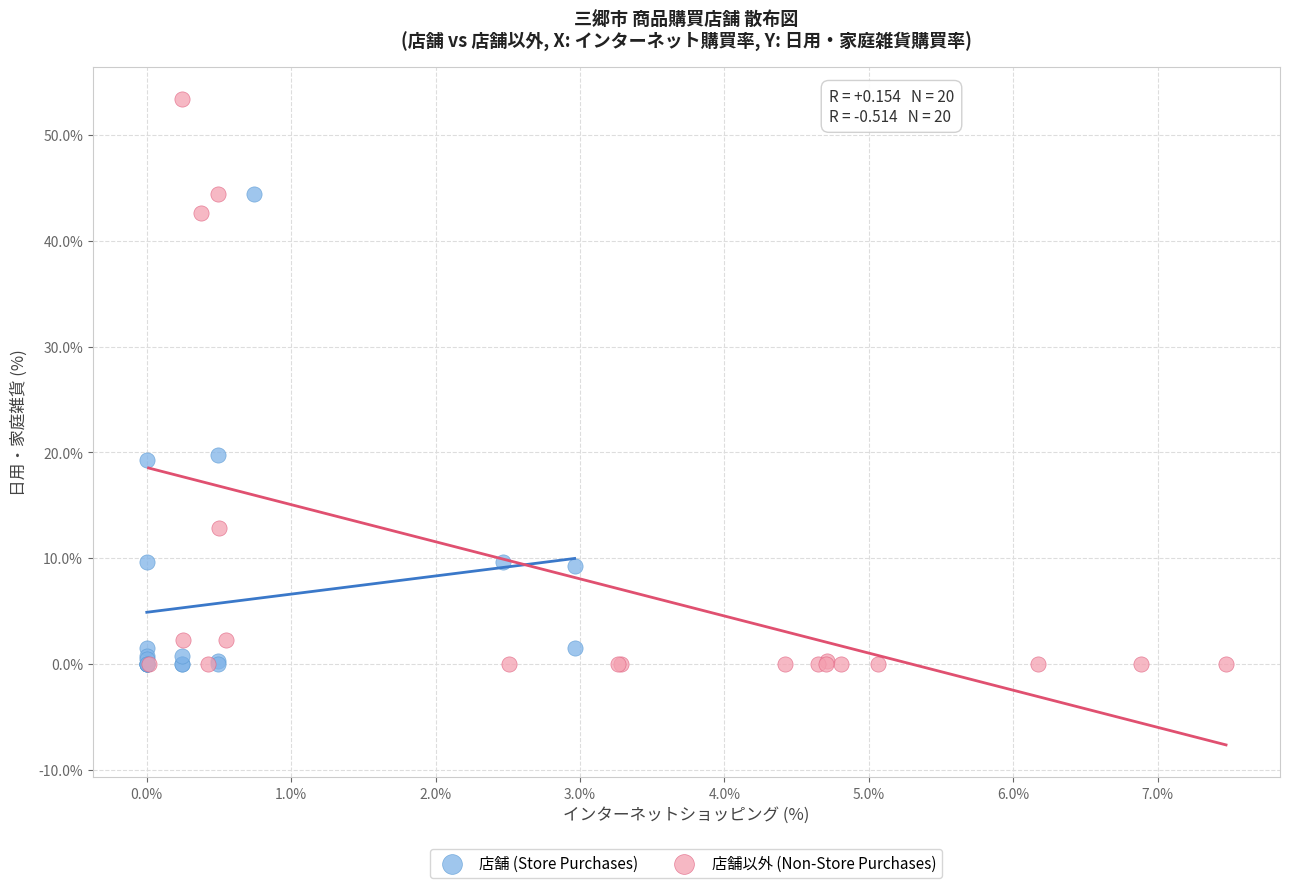

Which series contains the highest Y value?

店舗以外 (Non-Store Purchases)